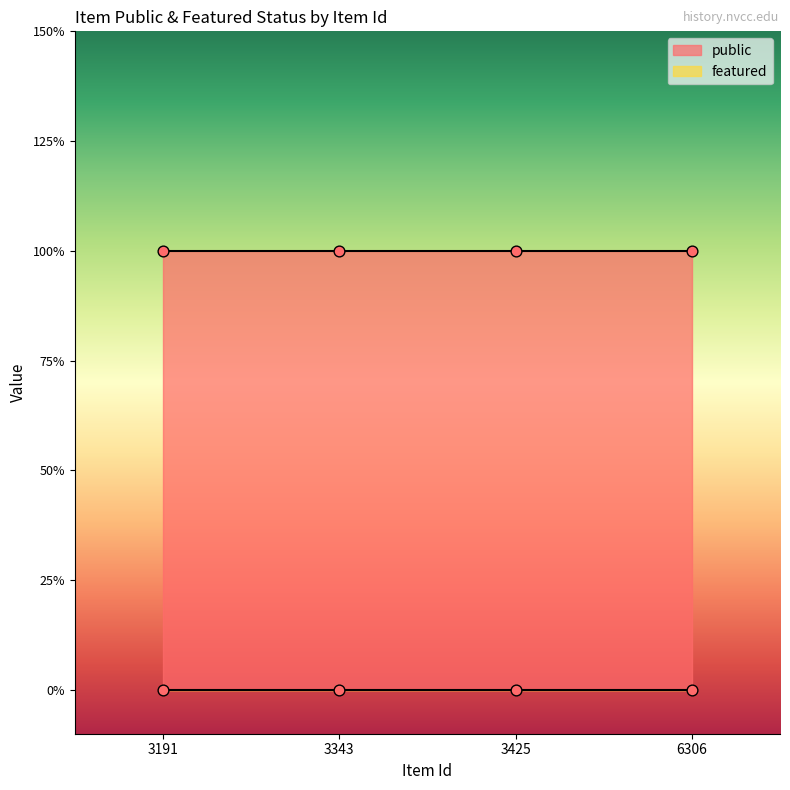

Which series has the largest Y range (max minus min)?

public